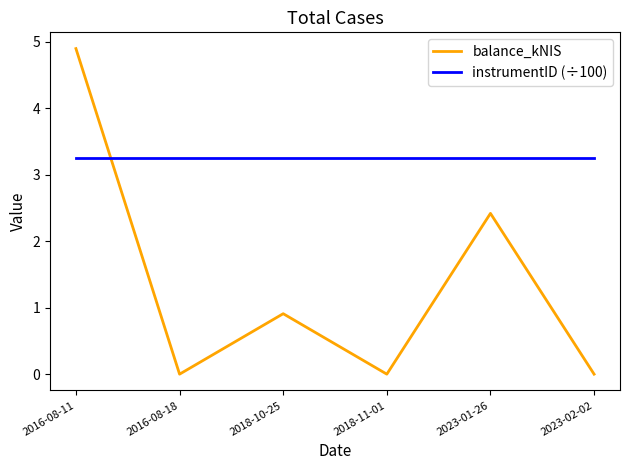

What is the sum of all instrumentID (÷100) values?

19.5